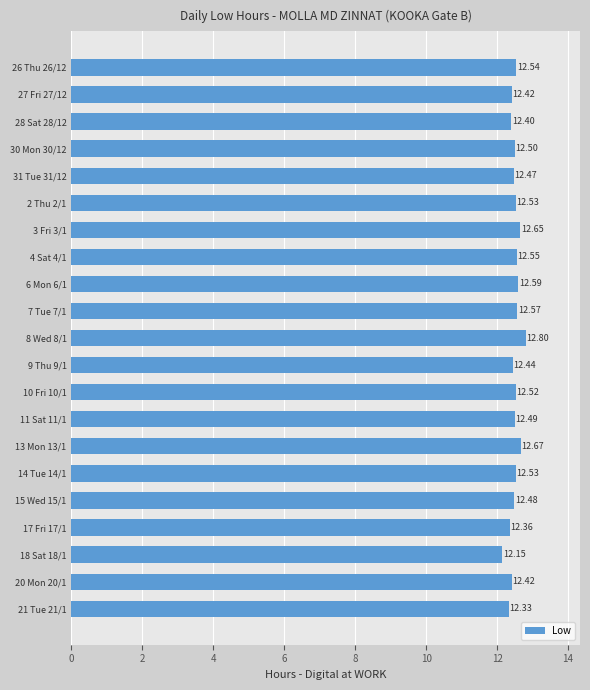

What is the ratio of the value at 15 Wed 15/1 to the value at 18 Sat 18/1?

1.0